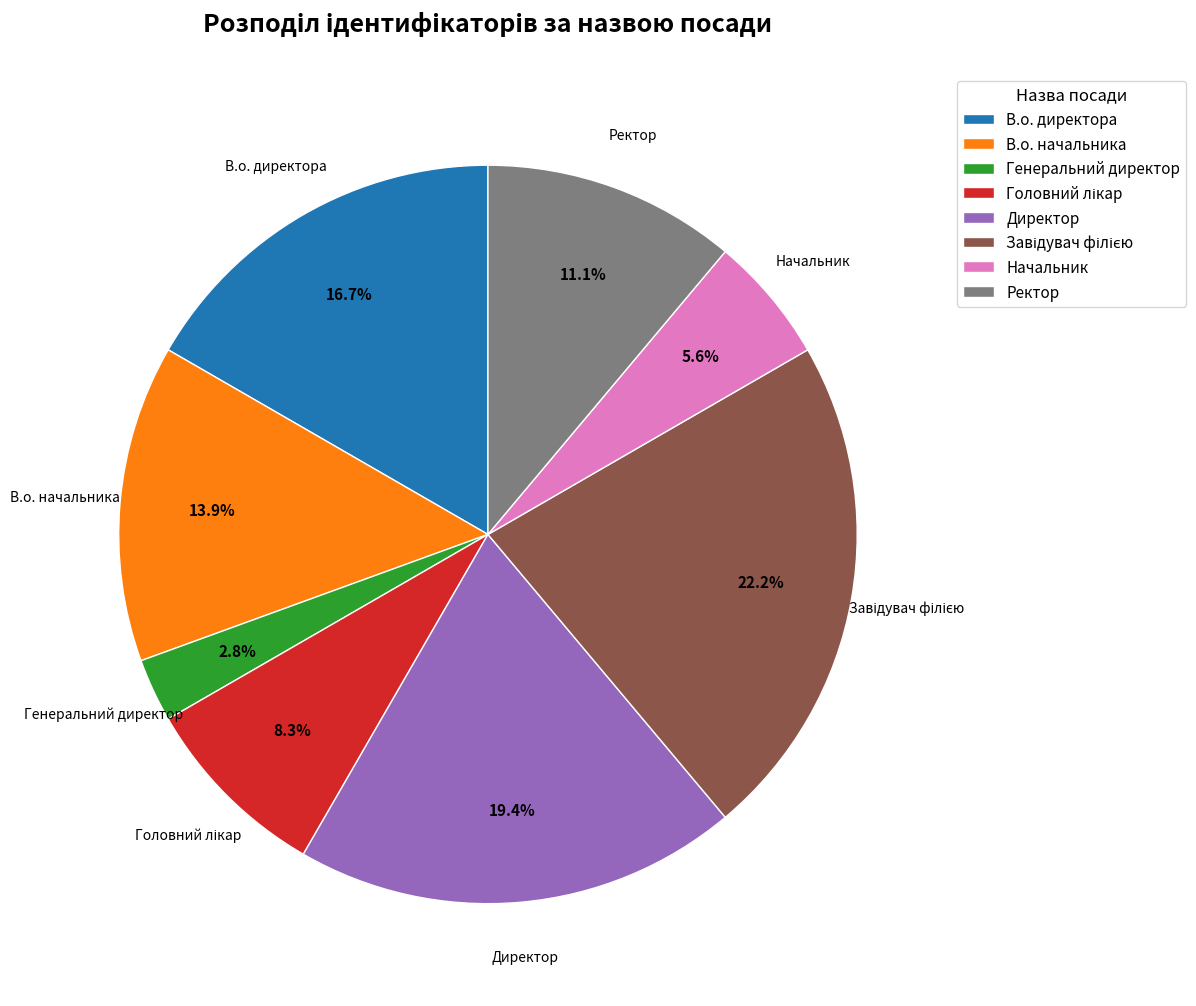

Is there a majority slice in this chart?

No